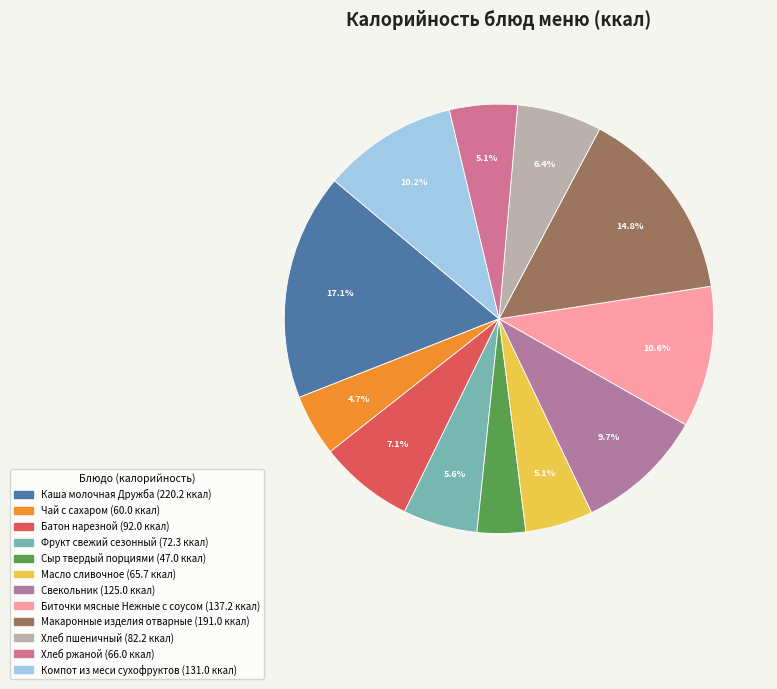

How many slices are in this pie chart?

12